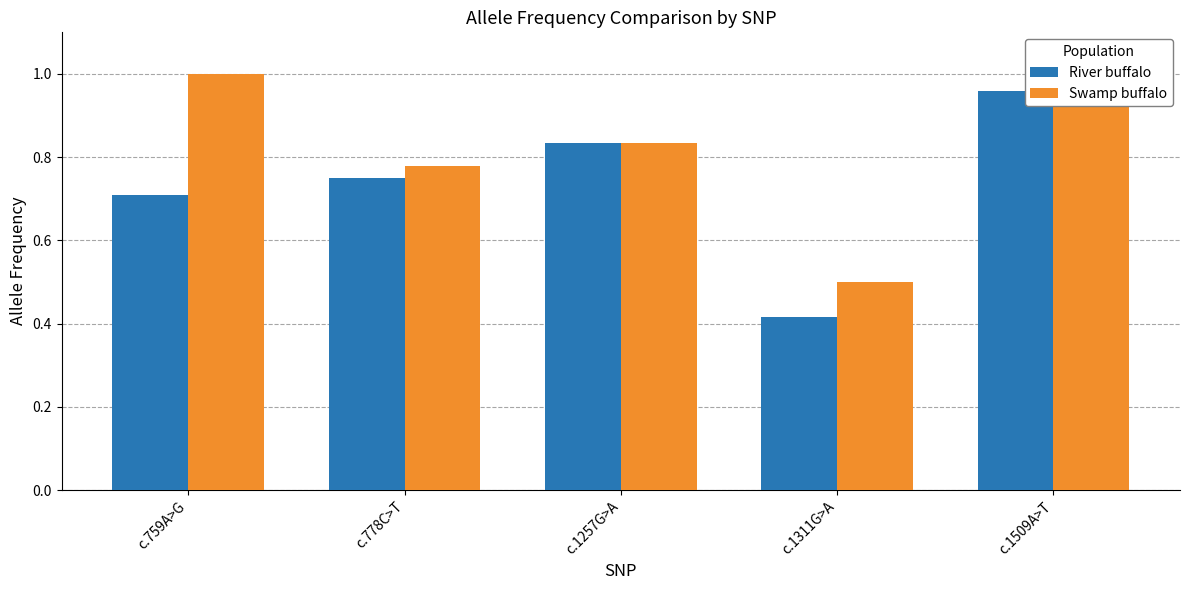

Which has a higher value, c.1311G>A or c.759A>G?

c.759A>G